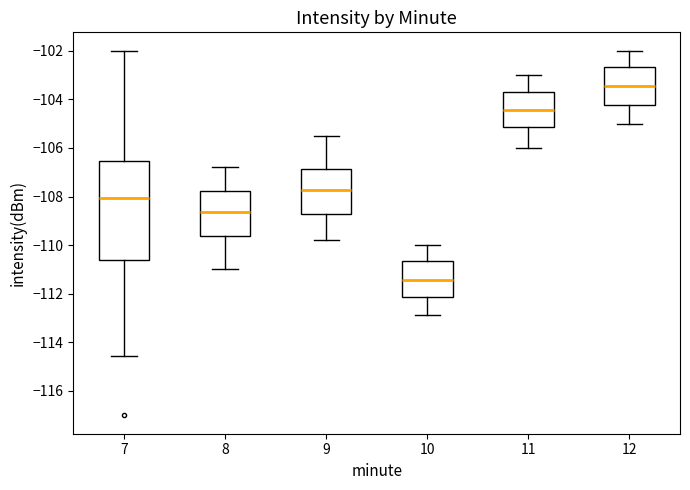

Comparing the boxes themselves (not the whiskers), which one is the tallest?

7